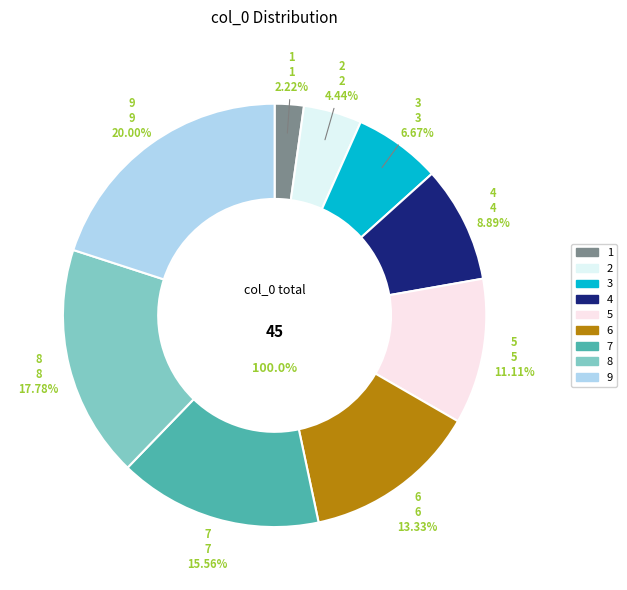

How much of the chart is everything except 5?

88.9%